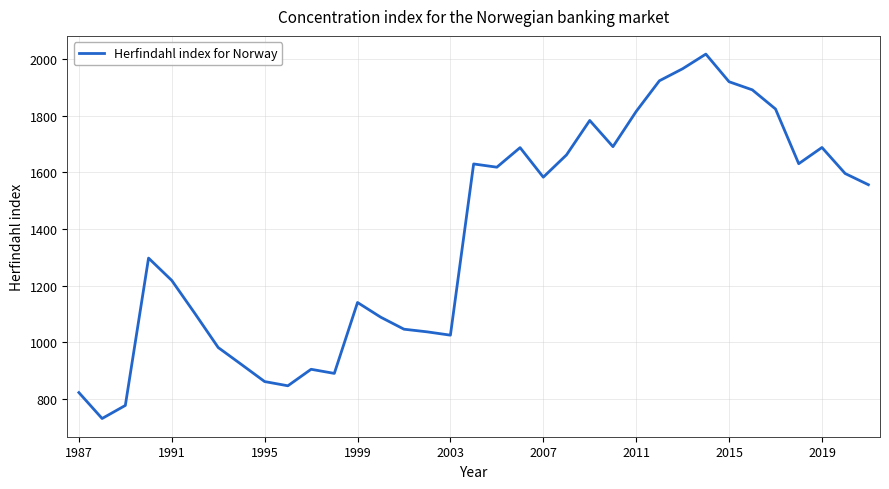

What is the smallest value displayed?

731.9